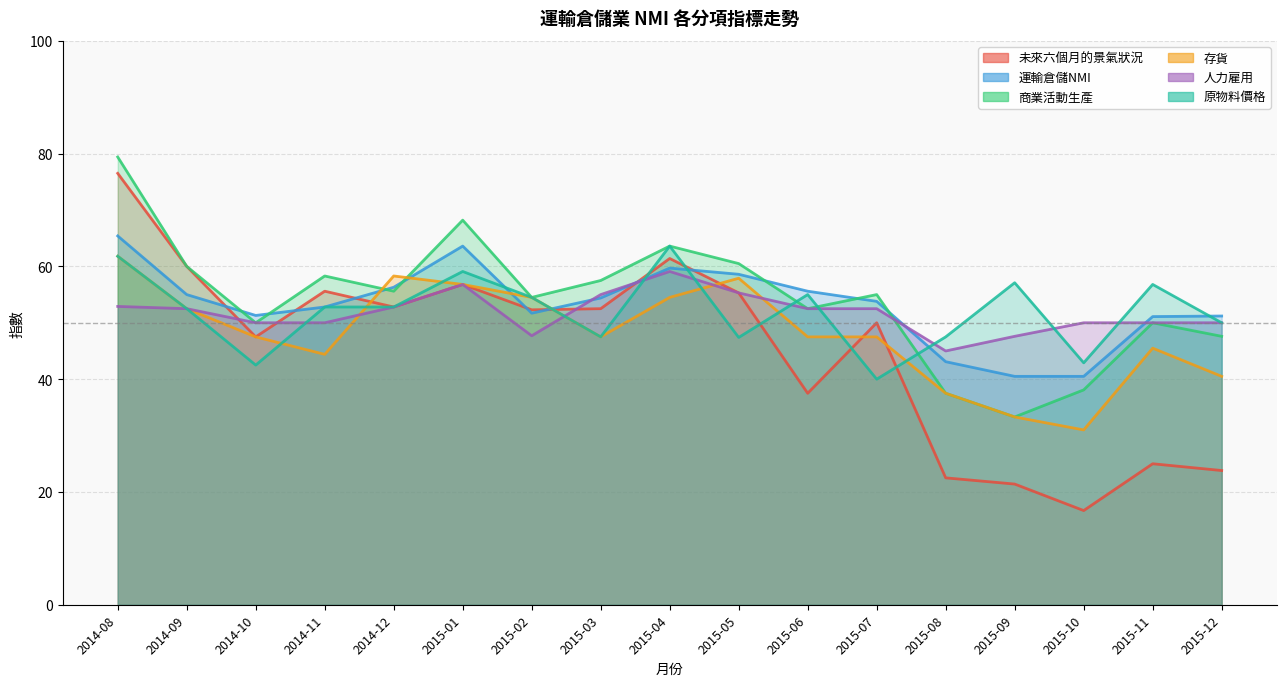

What is the sum of all 存貨 values?

818.5